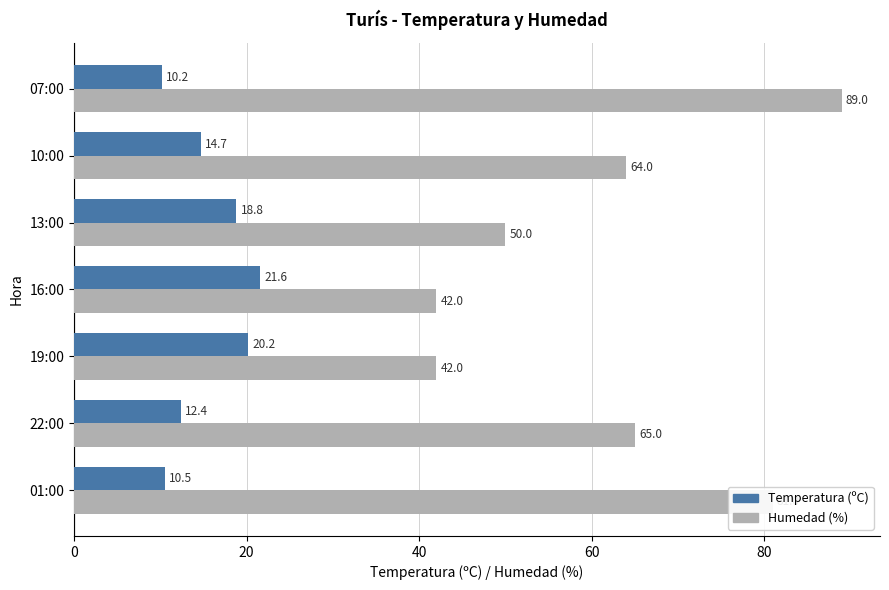

What is the average value of the Temperatura (ºC) series?

15.5